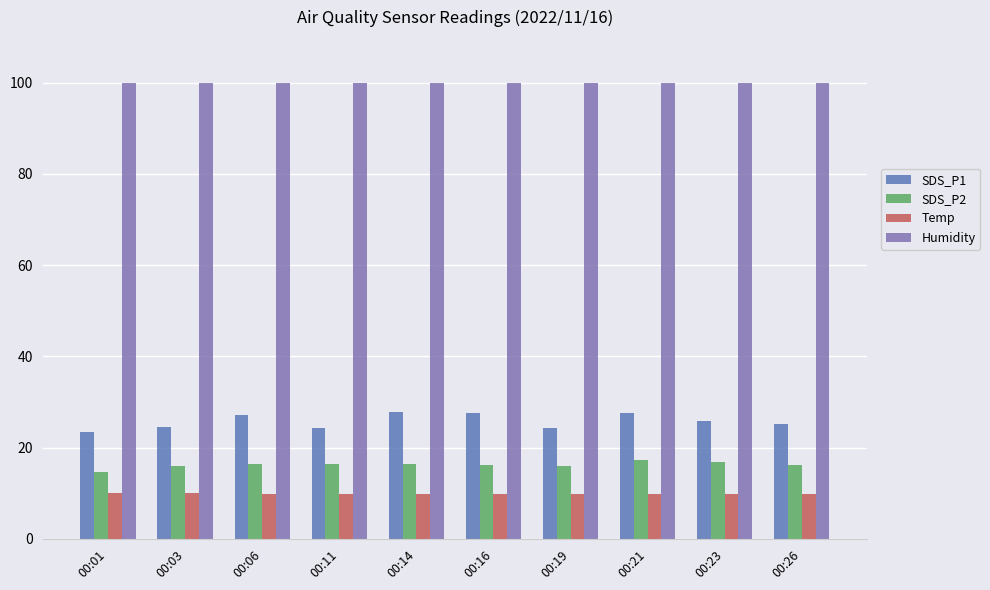

List the series in order of their peak value, lowest first.

Temp, SDS_P2, SDS_P1, Humidity